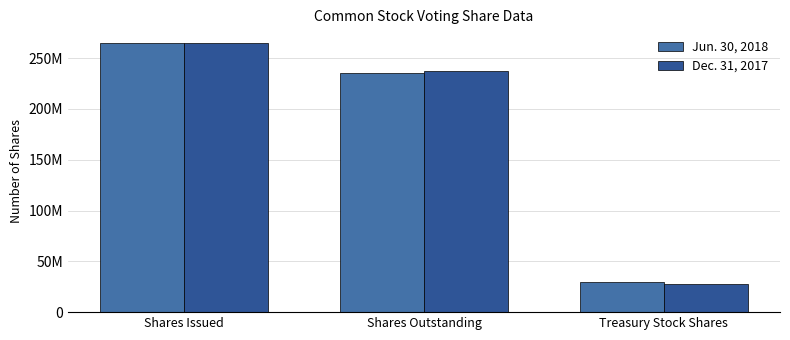

The value of Dec. 31, 2017 at Treasury Stock Shares is 27606294. True or false?

True